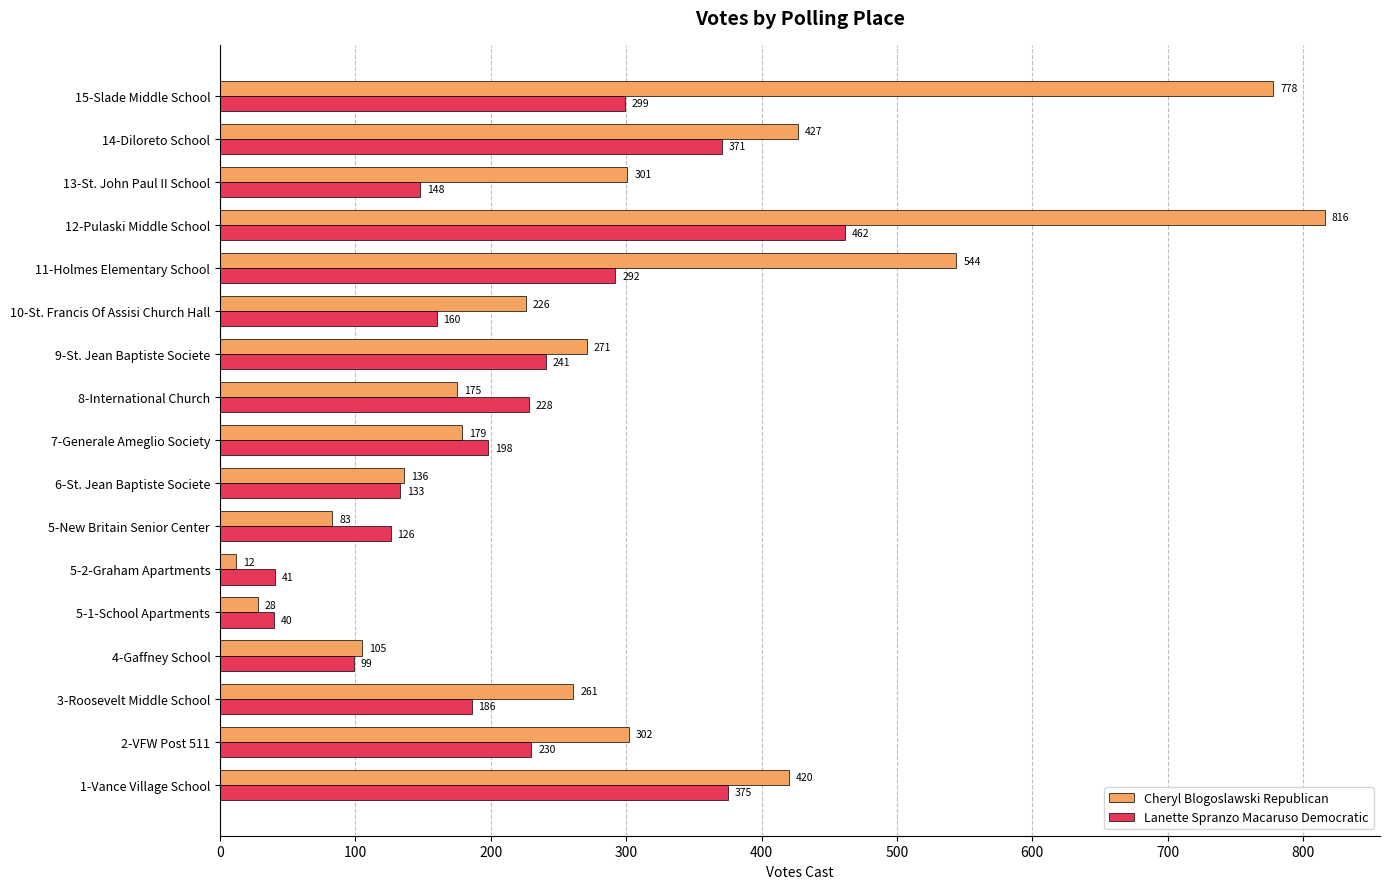

List the series in order of their peak value, highest first.

Cheryl Blogoslawski Republican, Lanette Spranzo Macaruso Democratic